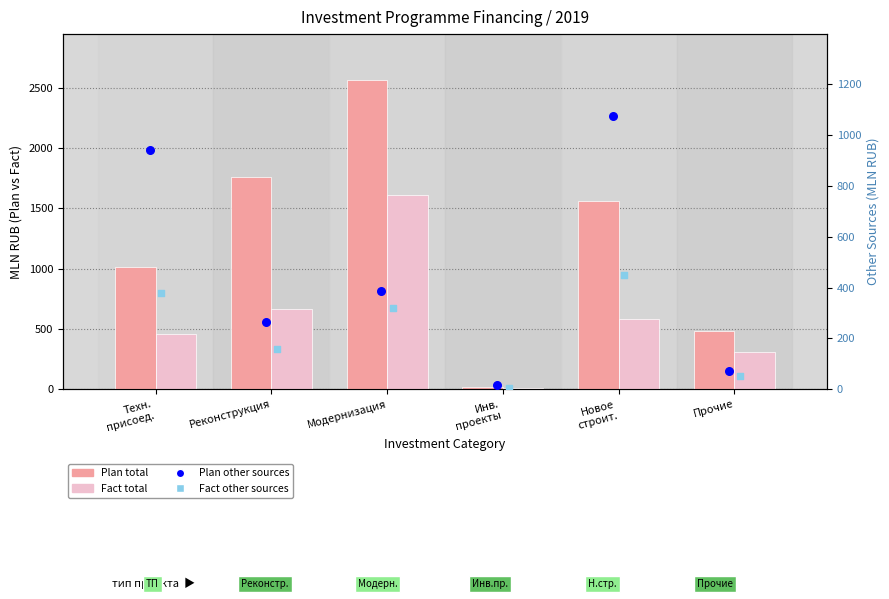

At which category is the sum across all series the highest?

Модернизация